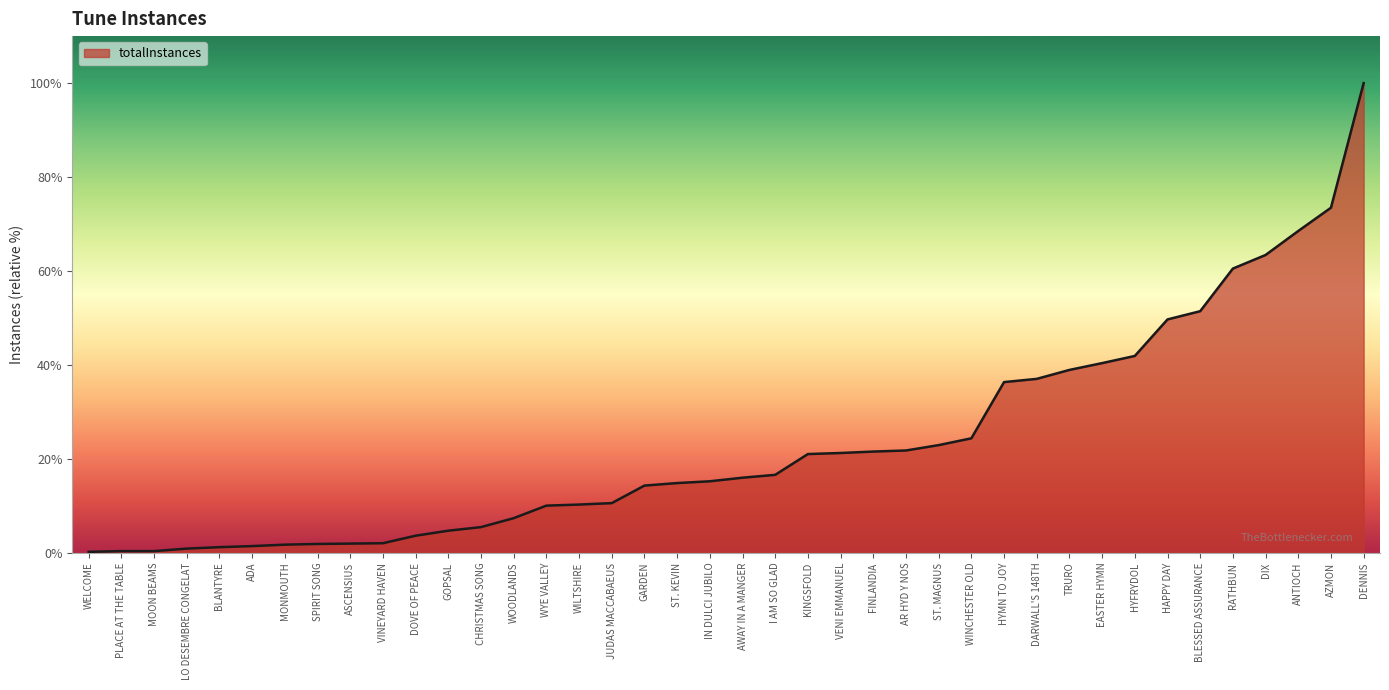

What is the sum of all values?

12284